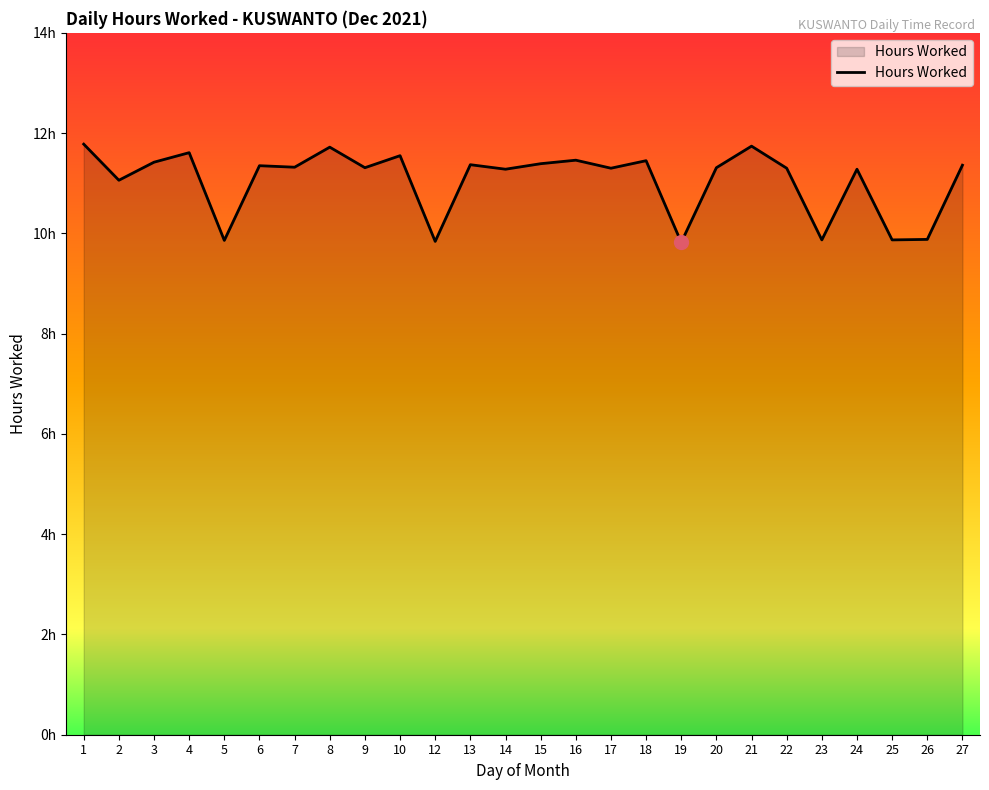

At which label is the value closest to 10?

26